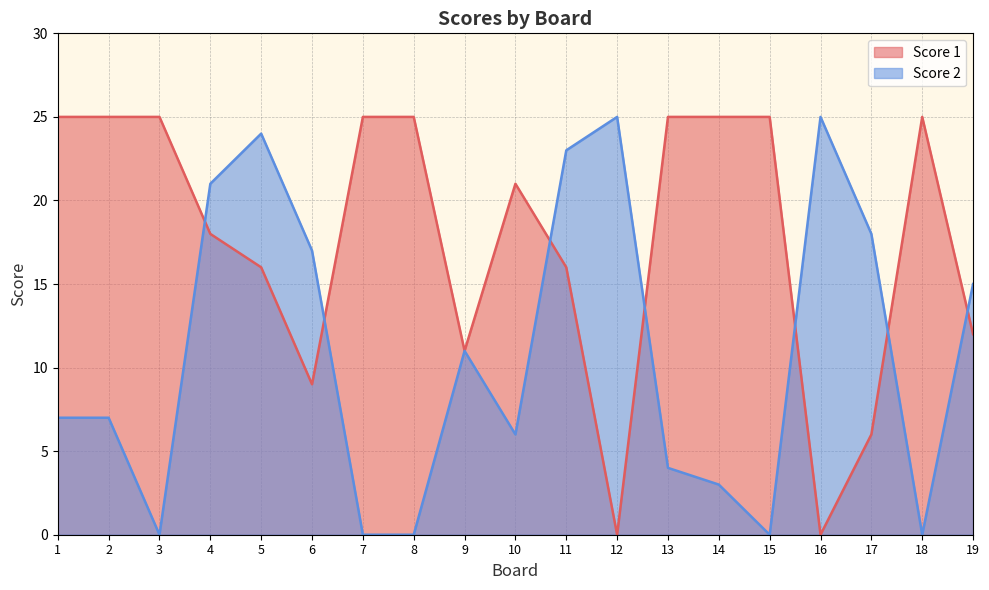

Where do Score 1 and Score 2 first cross each other?

3 and 4